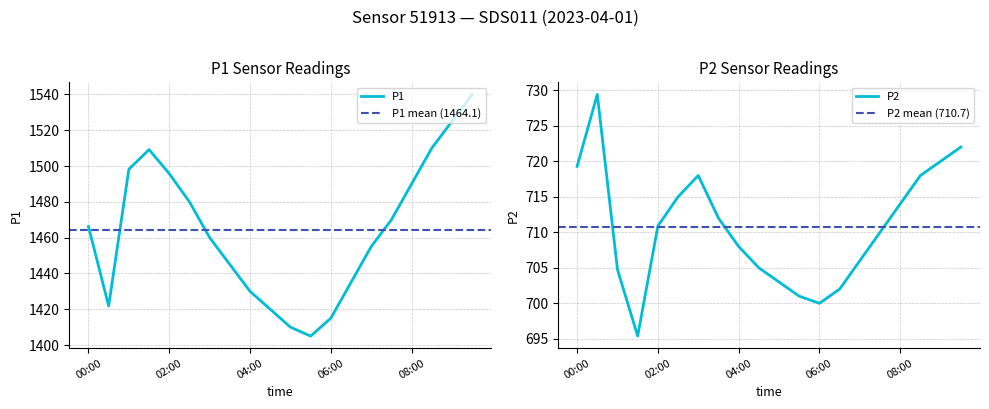

At which label does P1 first exceed 1466?

00:00